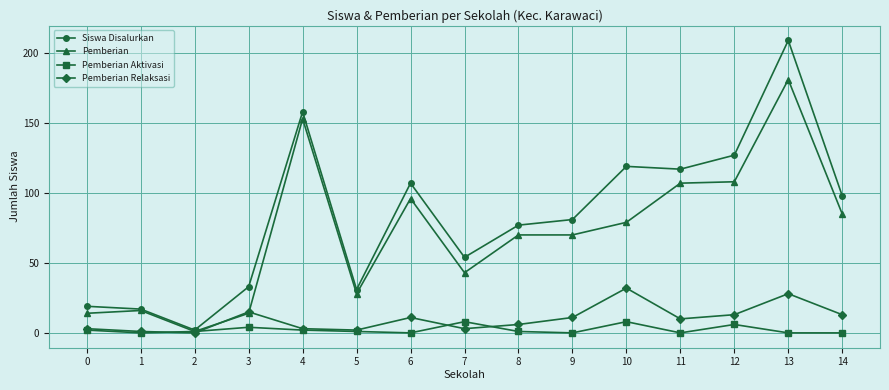

Is this an area chart (filled region under the line)?

No